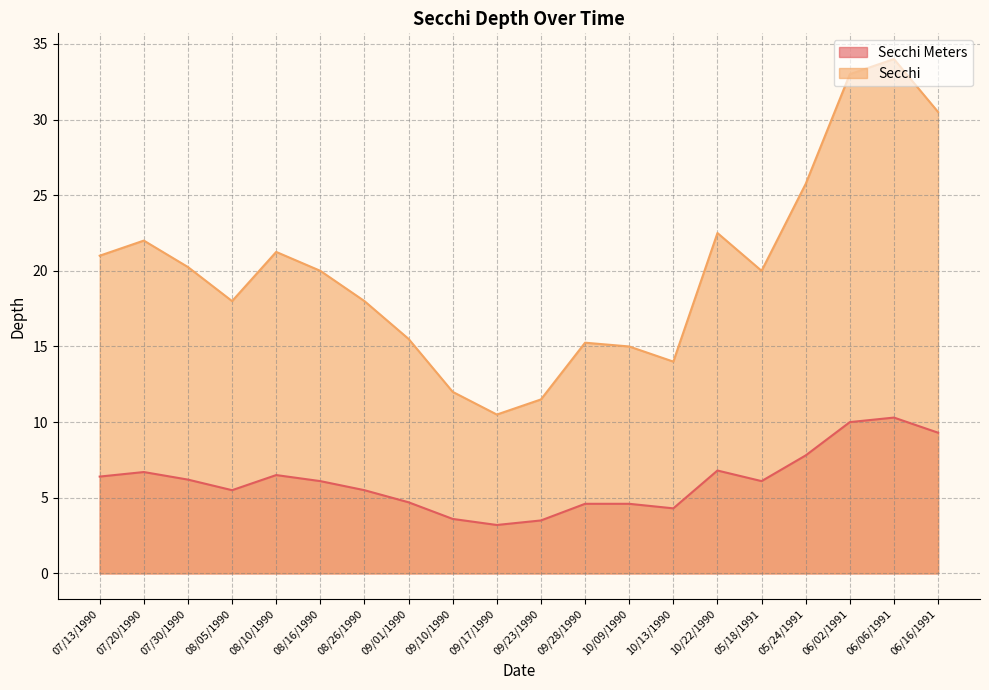

What is the label of the 8th point from the left?

09/01/1990